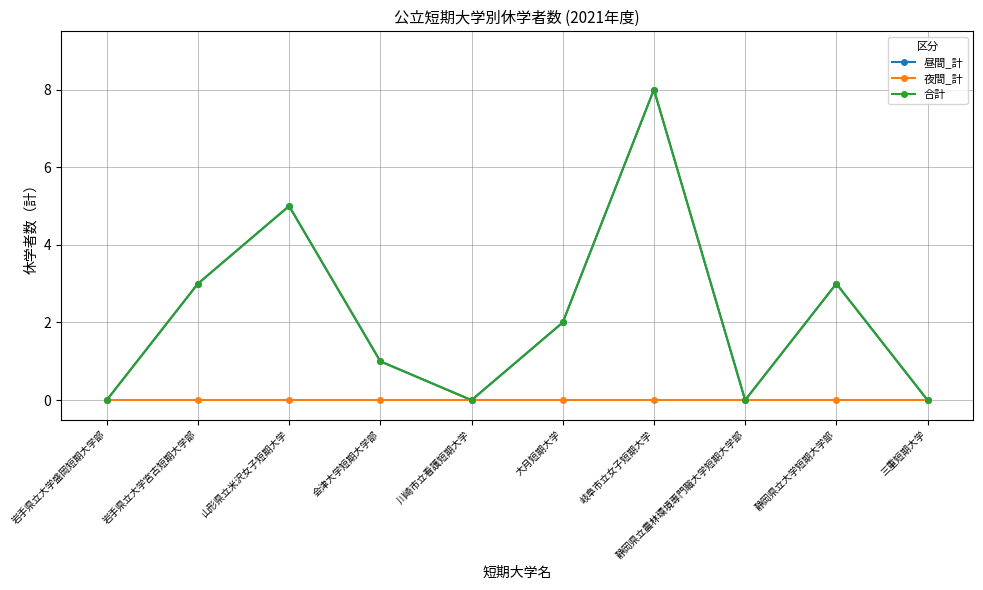

Does the chart have visible grid lines?

Yes